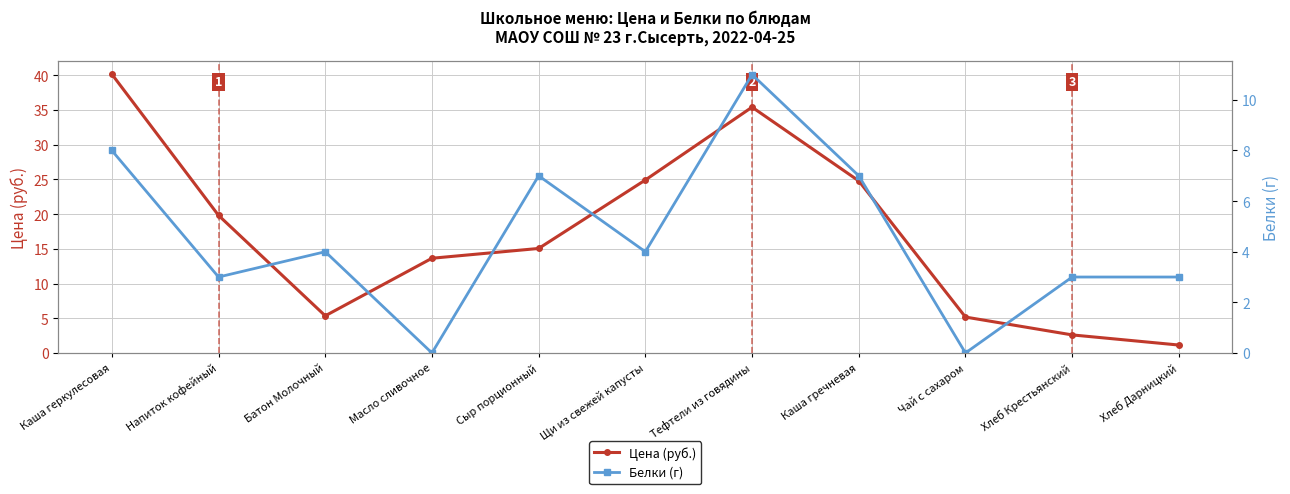

Between which two adjacent categories do Цена (руб.) and Белки (г) first intersect?

Чай с сахаром and Хлеб Крестьянский